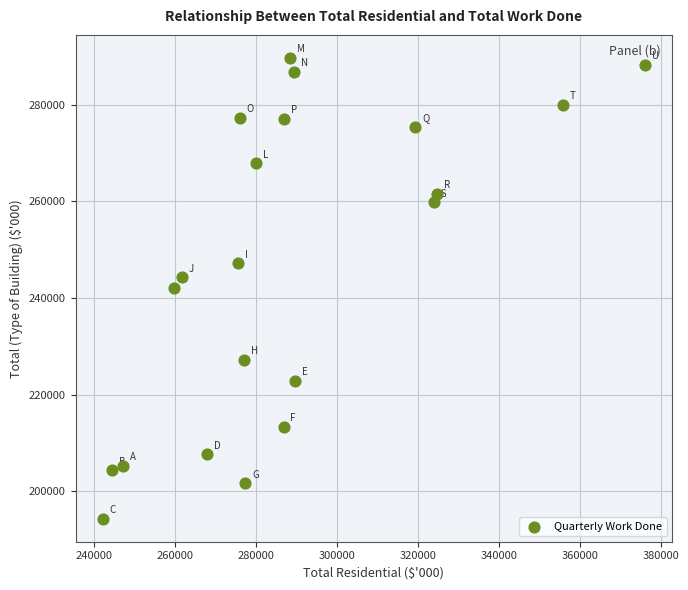

What is the range of Y values (max minus min)?

95400